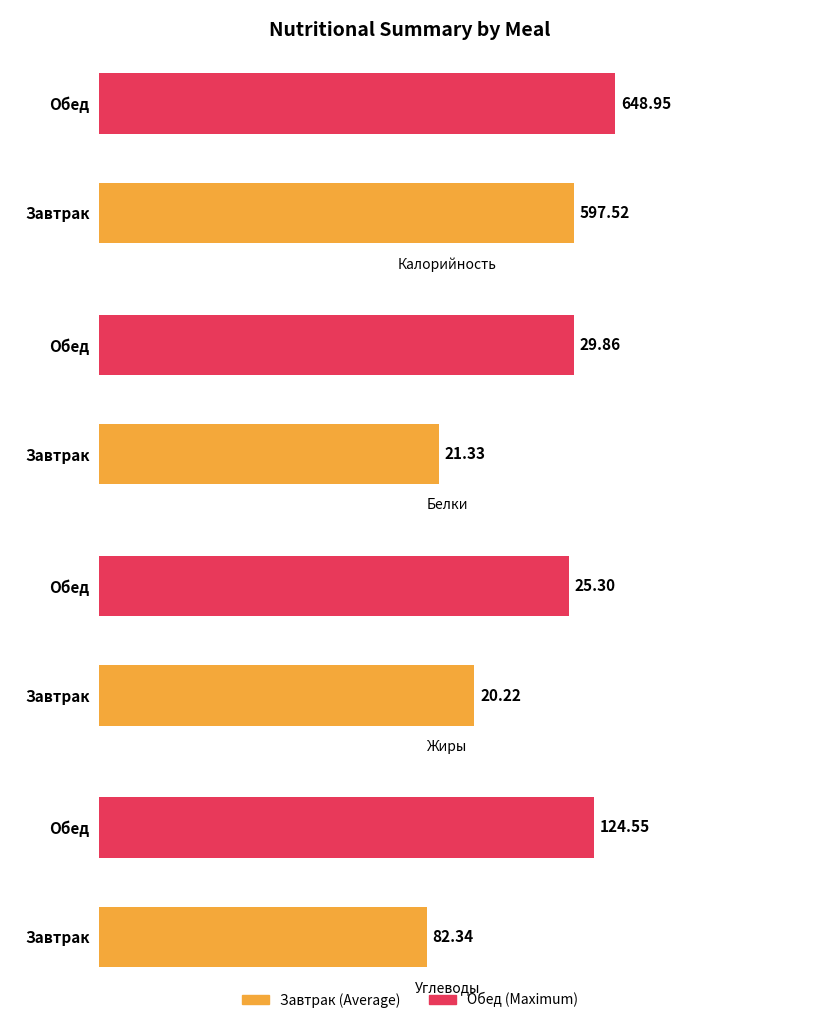

Reading left to right, what are all the values shown in this chart?

Калорийность: Завтрак=597.5	Обед=648.9
Белки: Завтрак=21.3	Обед=29.9
Жиры: Завтрак=20.2	Обед=25.3
Углеводы: Завтрак=82.3	Обед=124.5